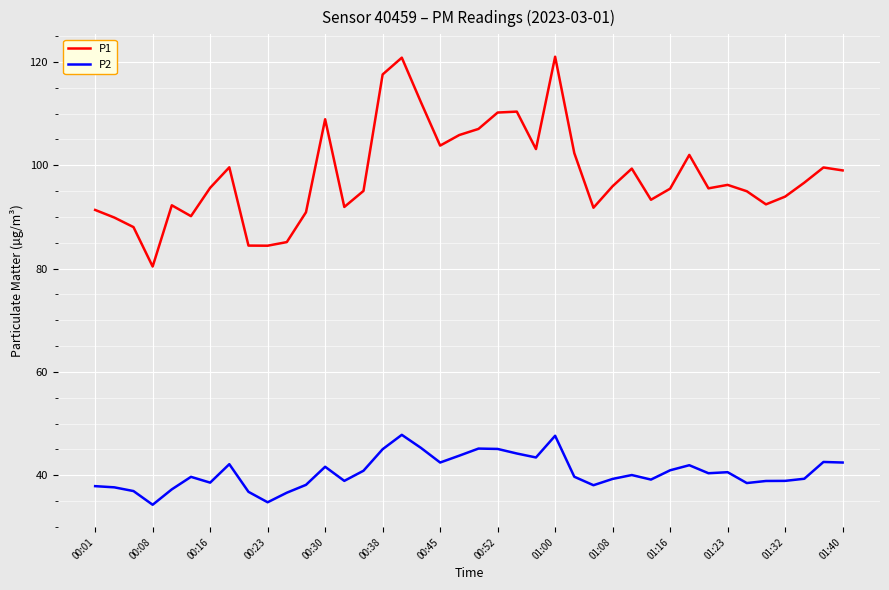

What is the greatest value displayed?

121.0